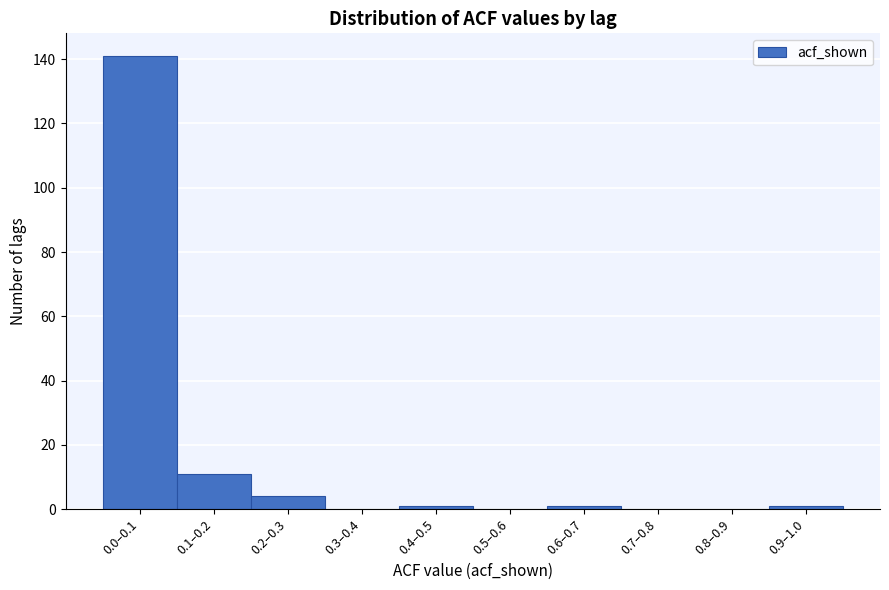

Reading right to left, list all the values displayed in this chart.

0.9–1.0=1	0.8–0.9=0	0.7–0.8=0	0.6–0.7=1	0.5–0.6=0	0.4–0.5=1	0.3–0.4=0	0.2–0.3=4	0.1–0.2=11	0.0–0.1=141